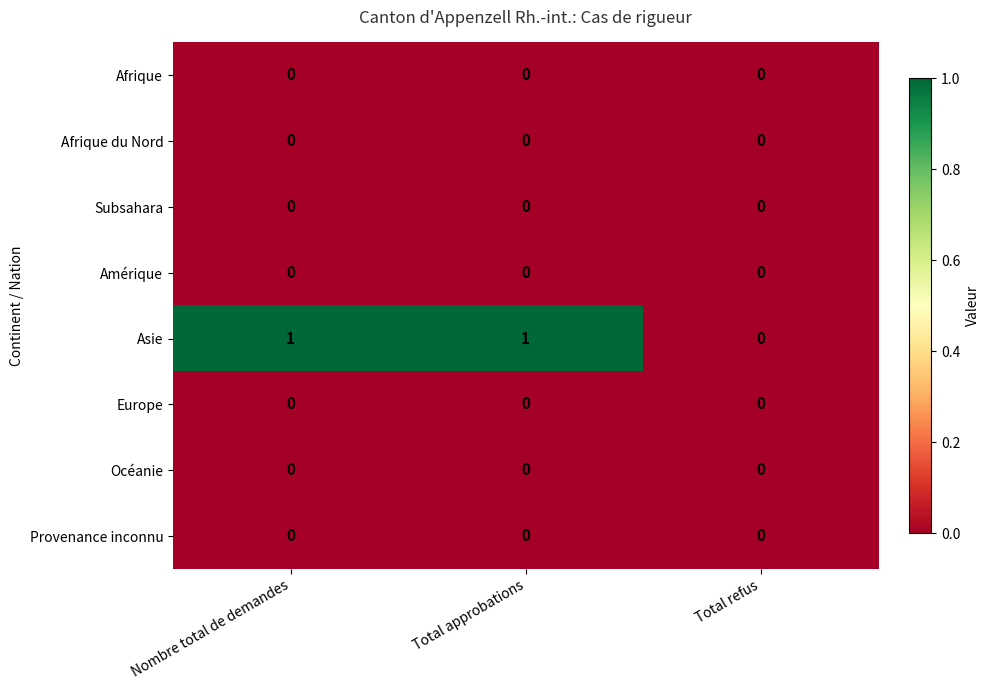

Which series has the largest total across all categories?

Asie